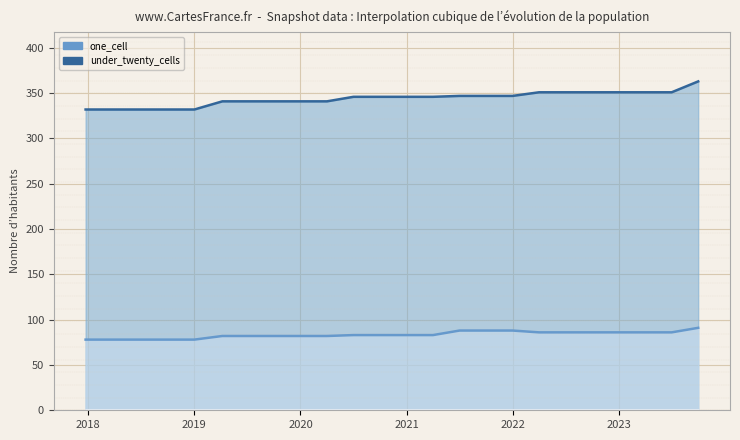

What is the label of the 4th point from the left?

2021